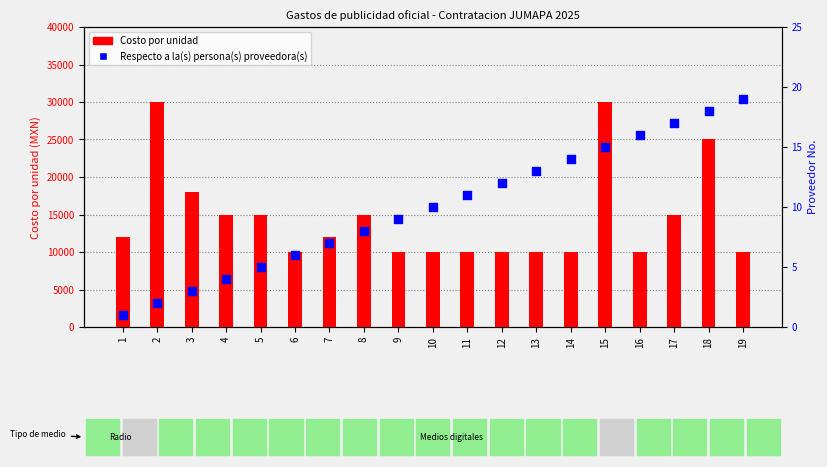

At how many categories does at least one series exceed 4011?

19